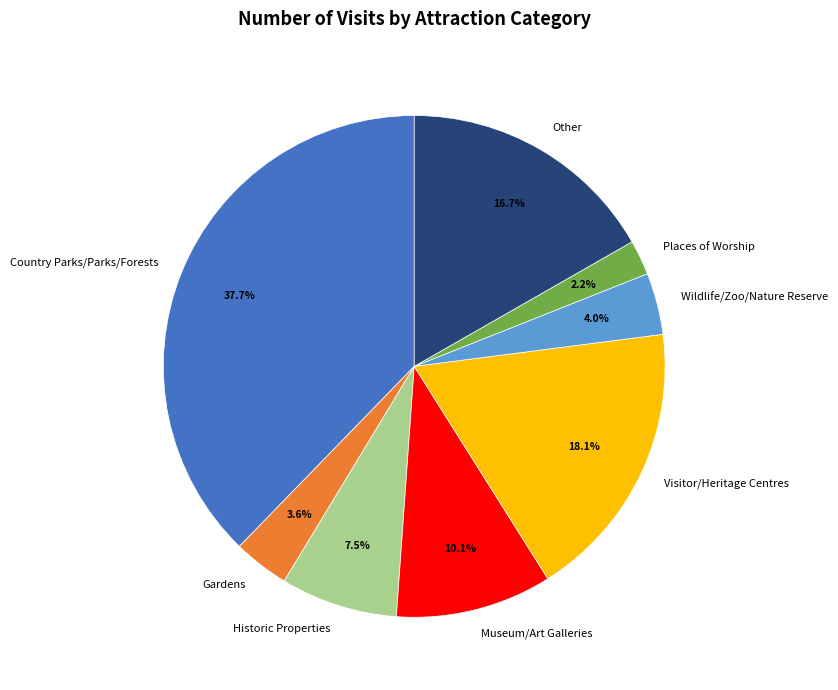

Which has a higher value, Places of Worship or Other?

Other